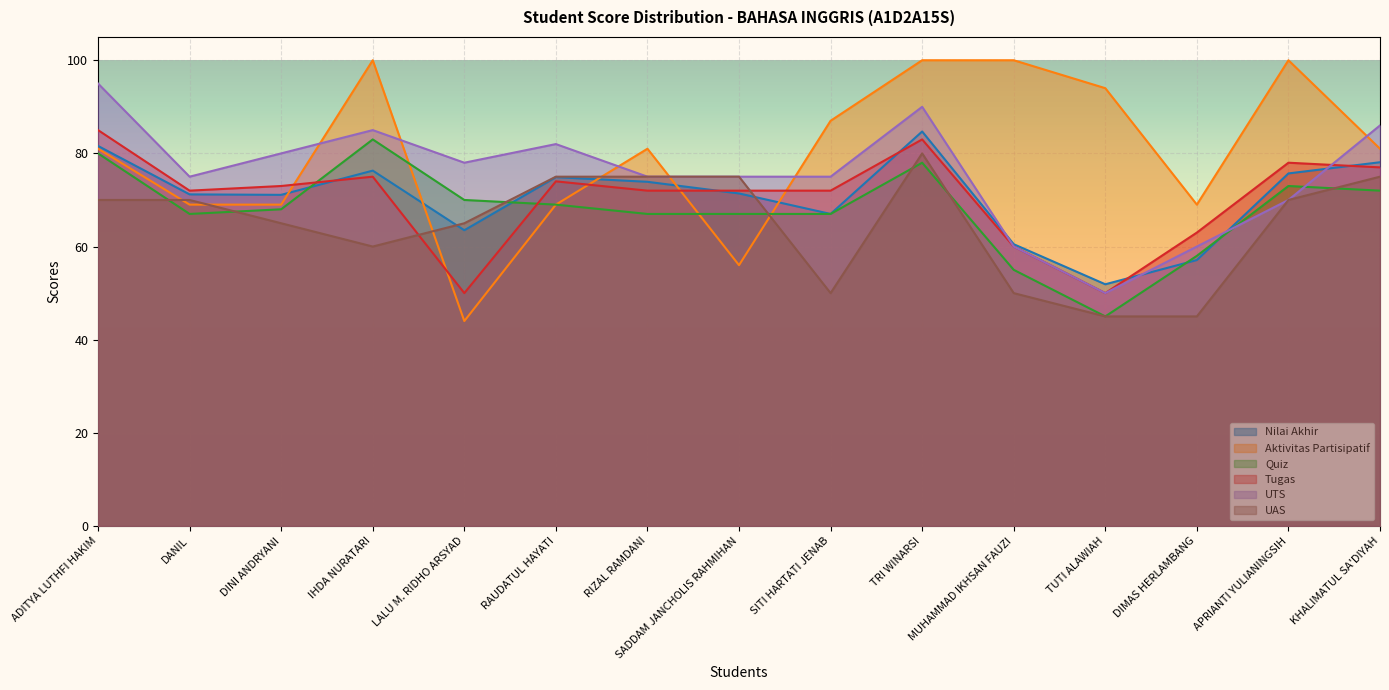

What is the value of the Tugas point at the 8th from the left?

72.0